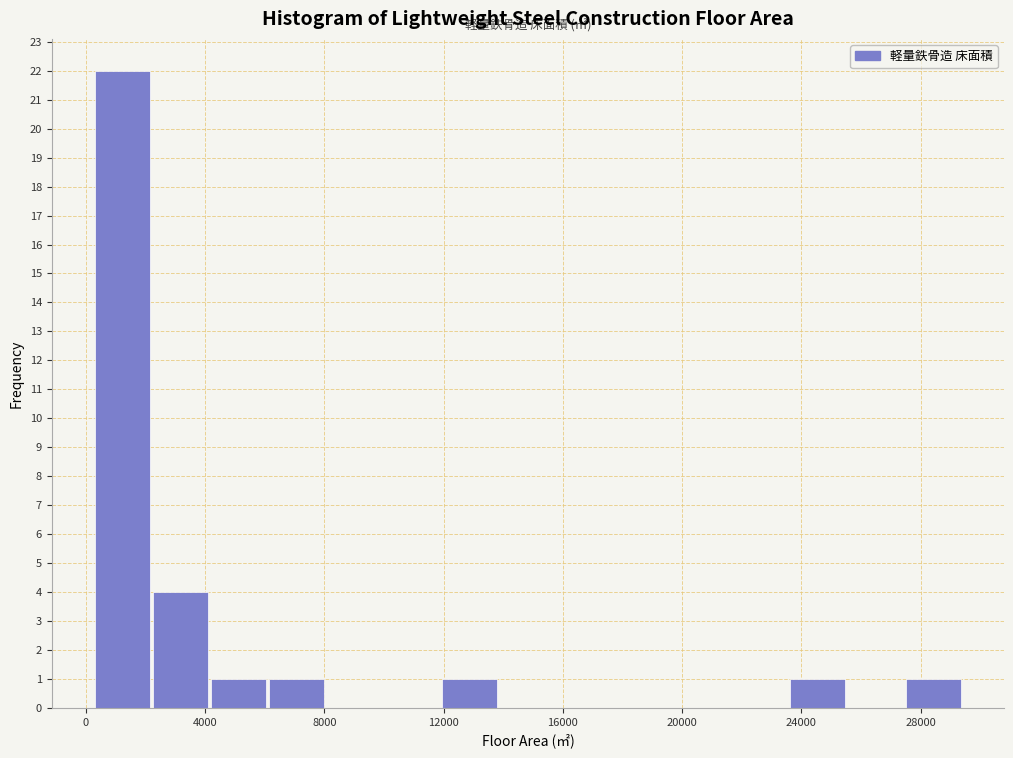

Read against the x-axis, roughly where is the centre of the tallest bar?

1000